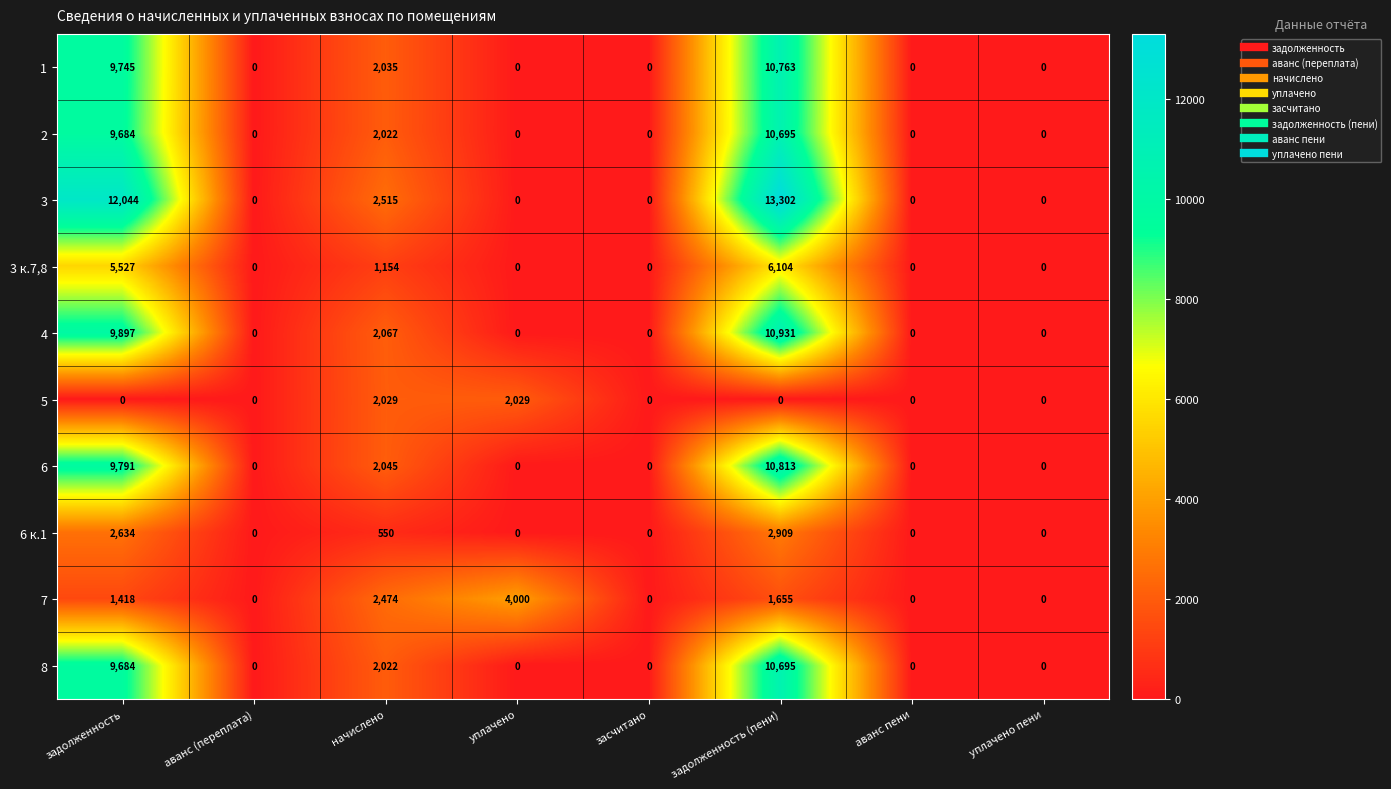

How many data points in 3 к.7,8 are above 0?

3